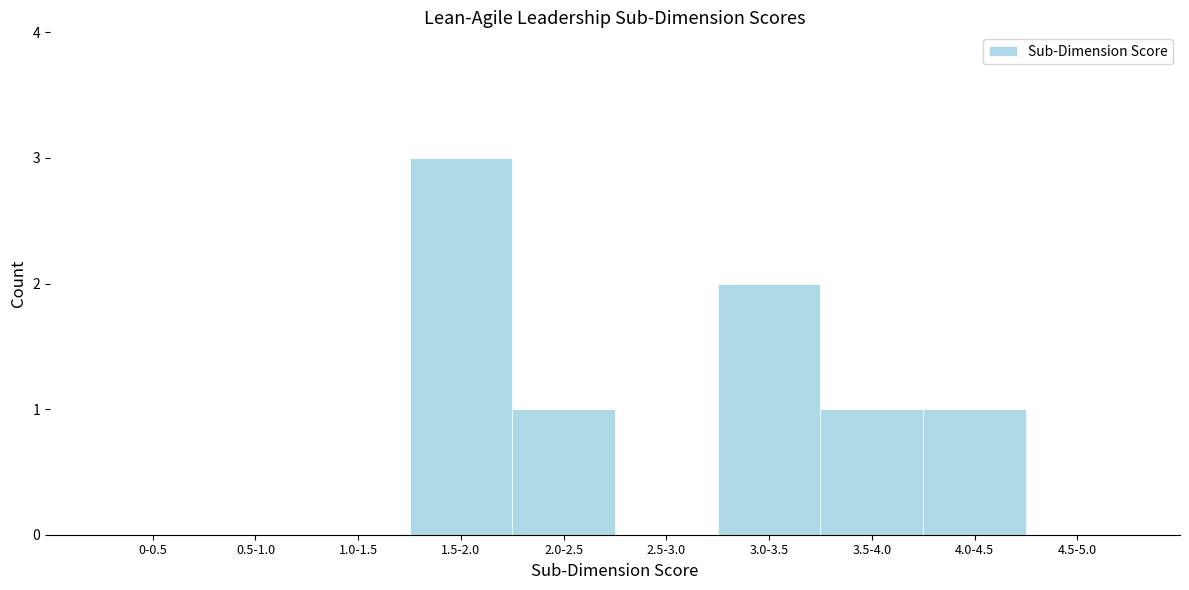

Reading left to right, what are all the values shown in this chart?

0-0.5=0	0.5-1.0=0	1.0-1.5=0	1.5-2.0=3	2.0-2.5=1	2.5-3.0=0	3.0-3.5=2	3.5-4.0=1	4.0-4.5=1	4.5-5.0=0